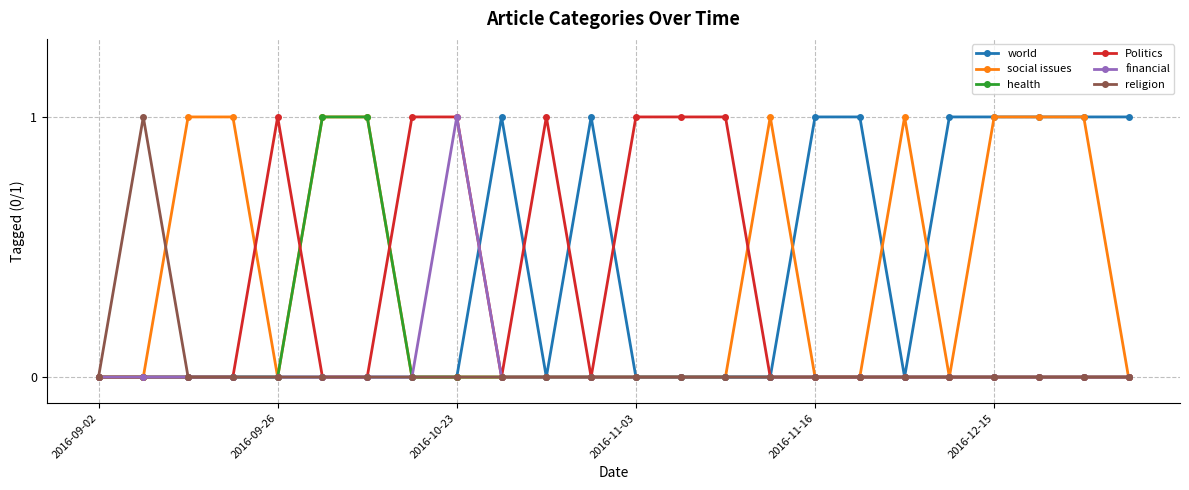

At how many categories does at least one series exceed 0?

23